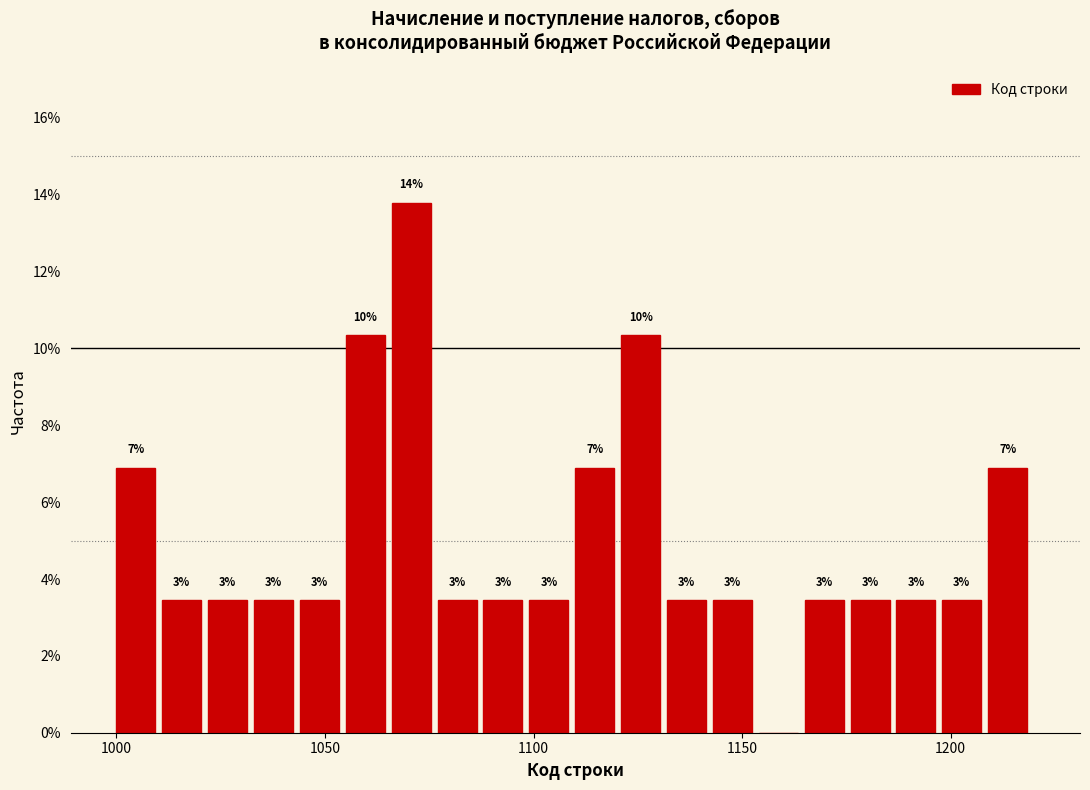

Read against the x-axis, roughly where is the centre of the tallest bar?

1070